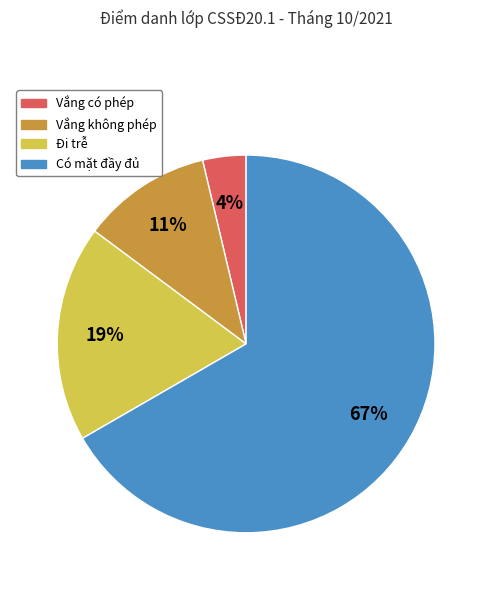

Is there a majority slice in this chart?

Yes